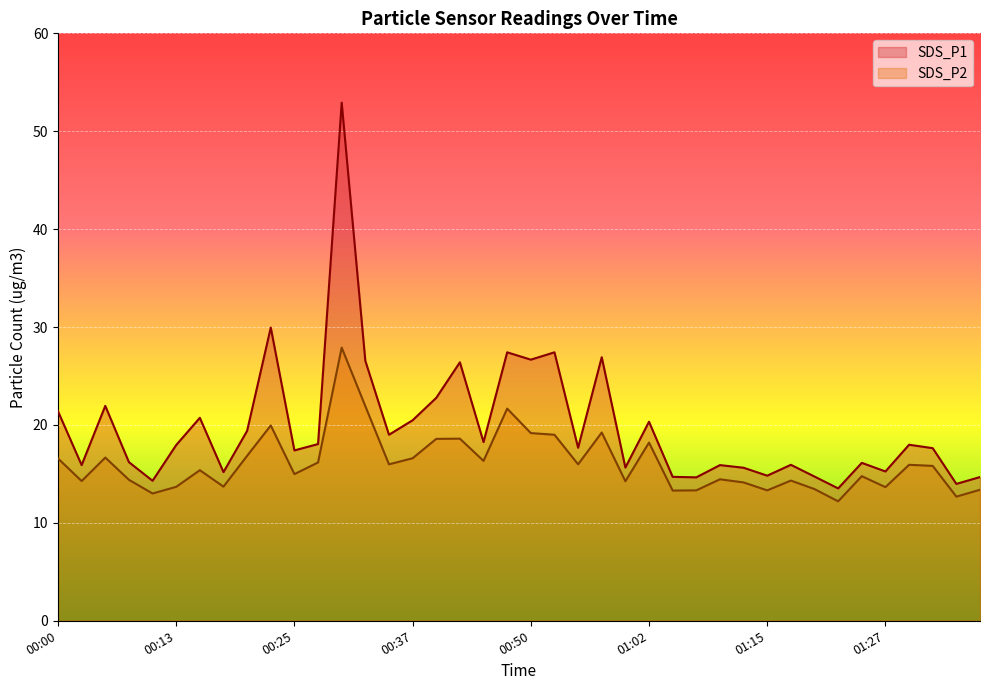

In SDS_P1, how many points are higher than both neighbors (excluding endpoints)?

13